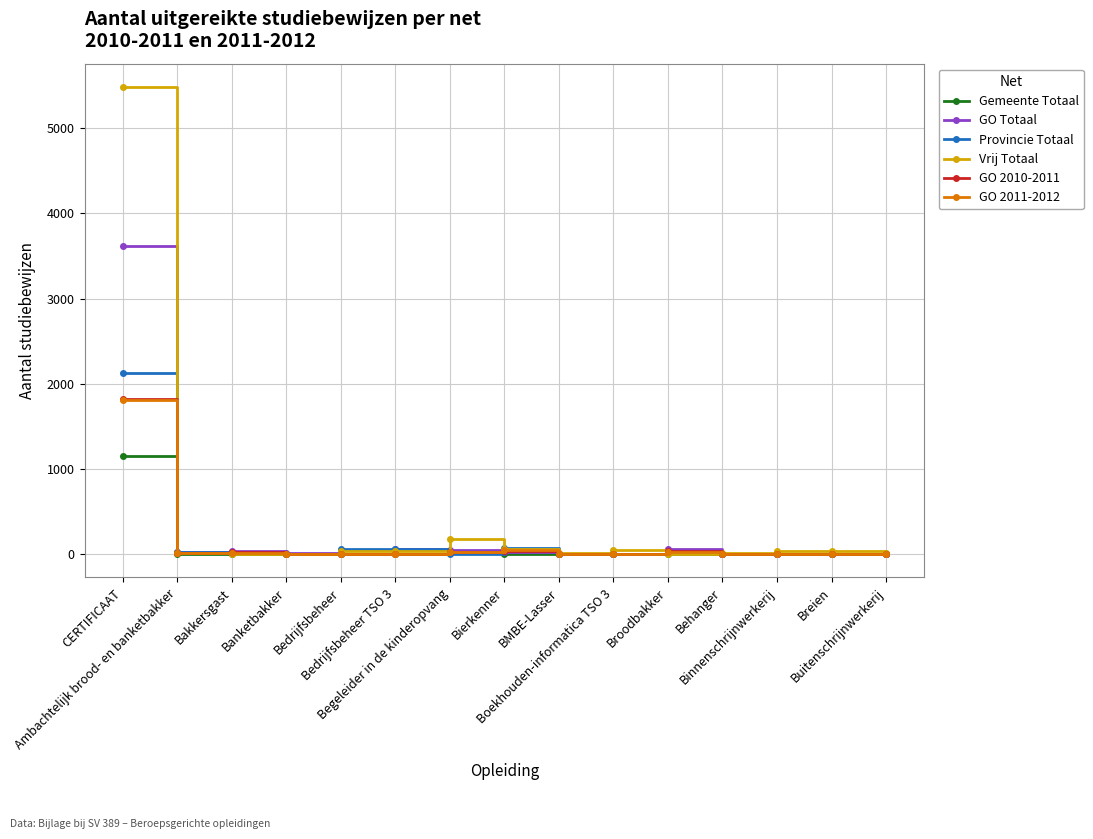

True or false: Vrij Totaal has more than 0 points higher than both neighbors.

True